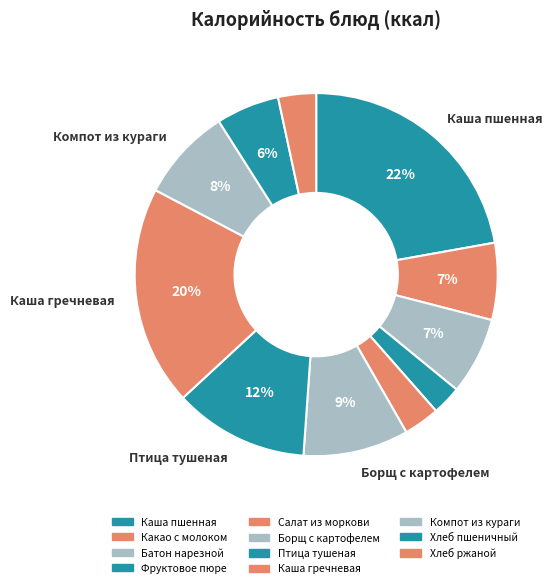

How many slices are in this pie chart?

11